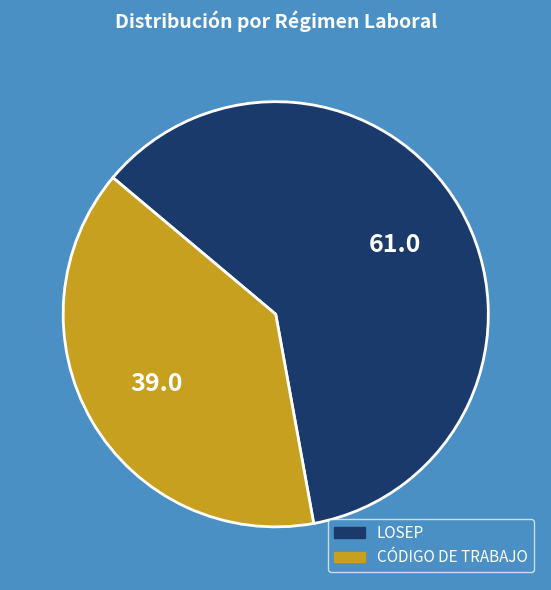

True or false: LOSEP accounts for 73% of the total.

False